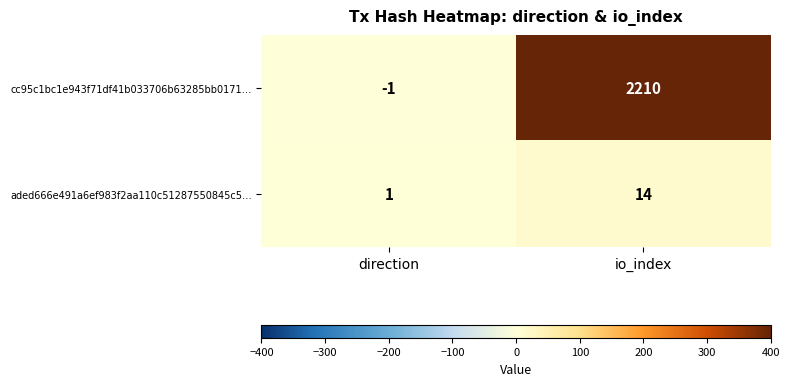

What is the total value across all series at io_index?

2224